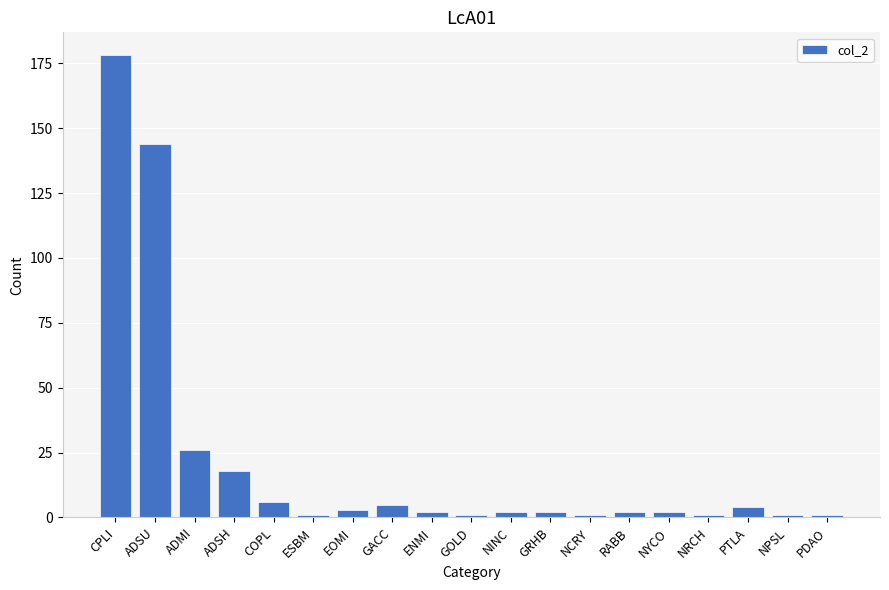

Does the chart contain stacked bars?

No